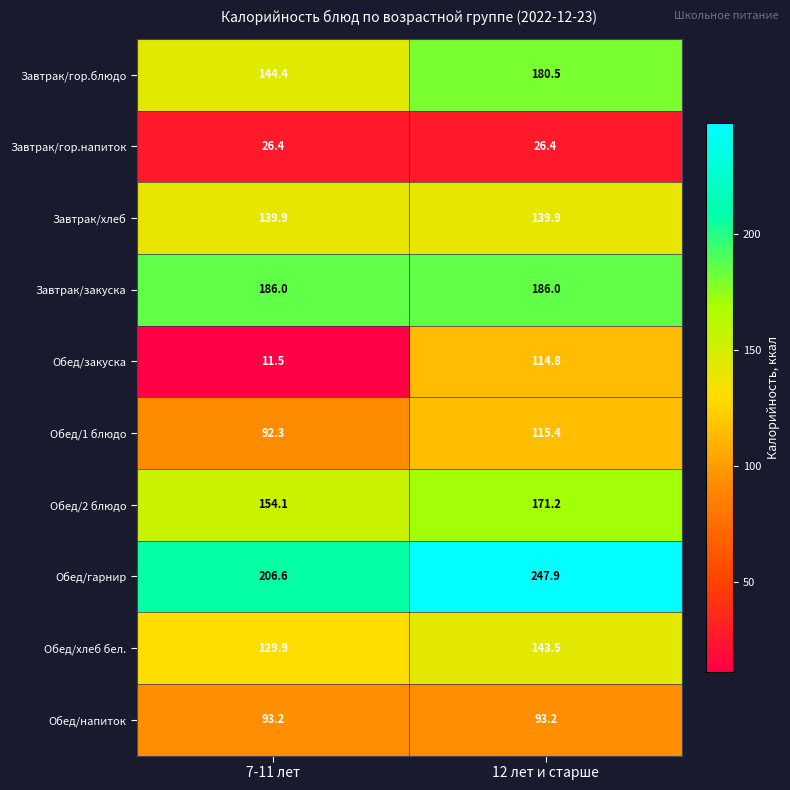

Which label corresponds to the largest value in the chart?

12 лет и старше